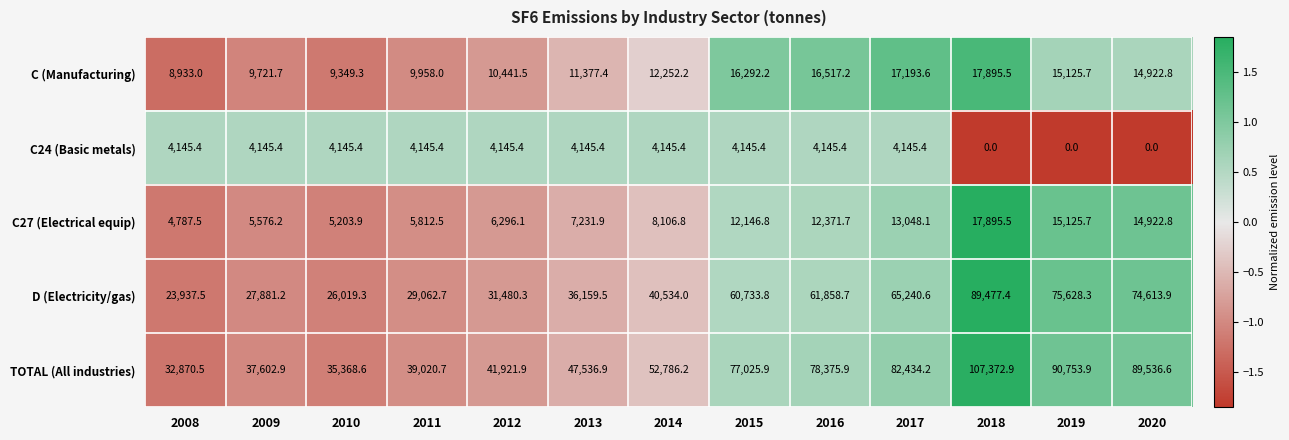

What value does the C (Manufacturing) series have at 2019?

15125.7